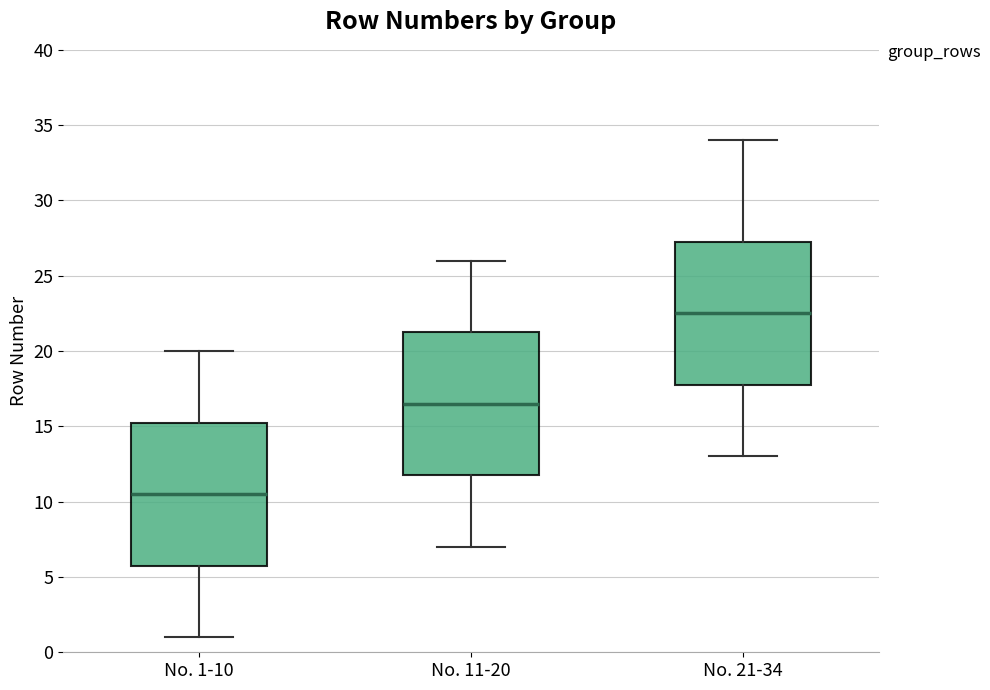

Where is the lower edge of the box for No. 21-34 on the y-axis? The values are not printed on the chart, so give them approximately, as read against the axis.

18.0